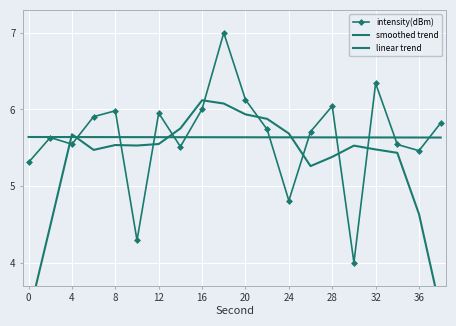

List the series in order of their peak value, lowest first.

linear trend, smoothed trend, intensity(dBm)